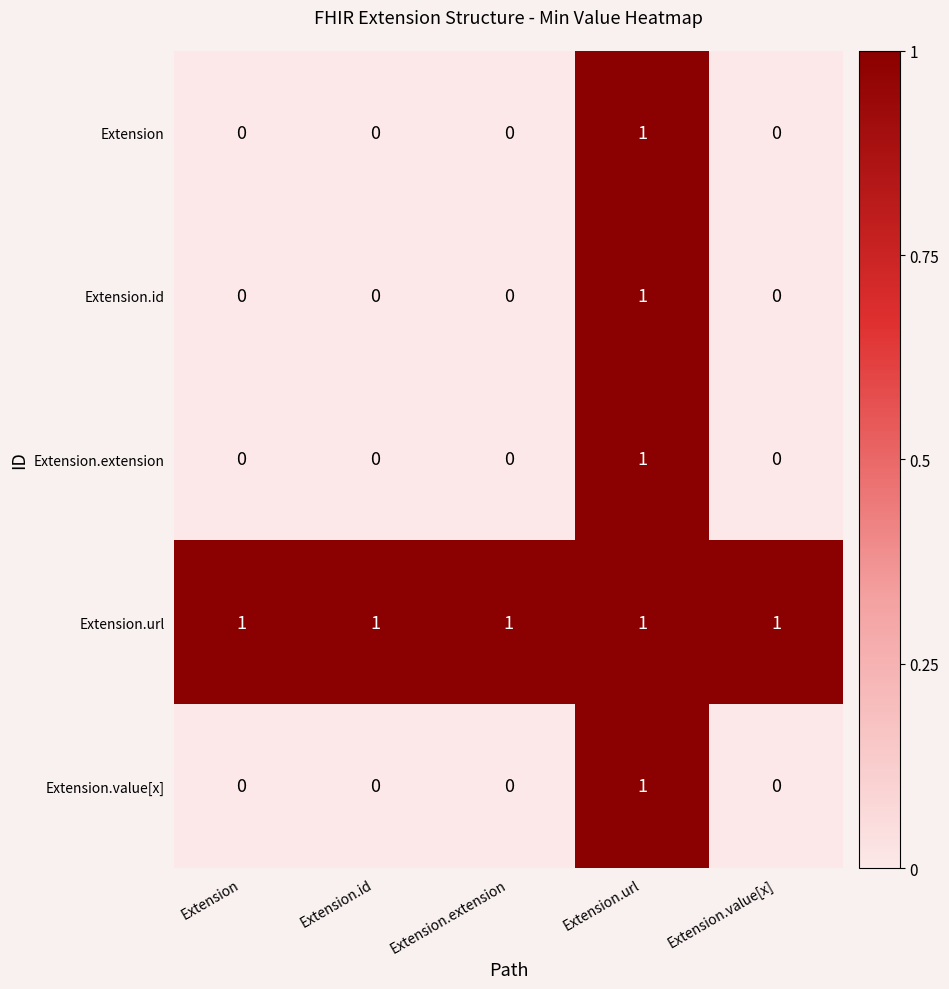

What is the total value across all series at Extension.id?

1